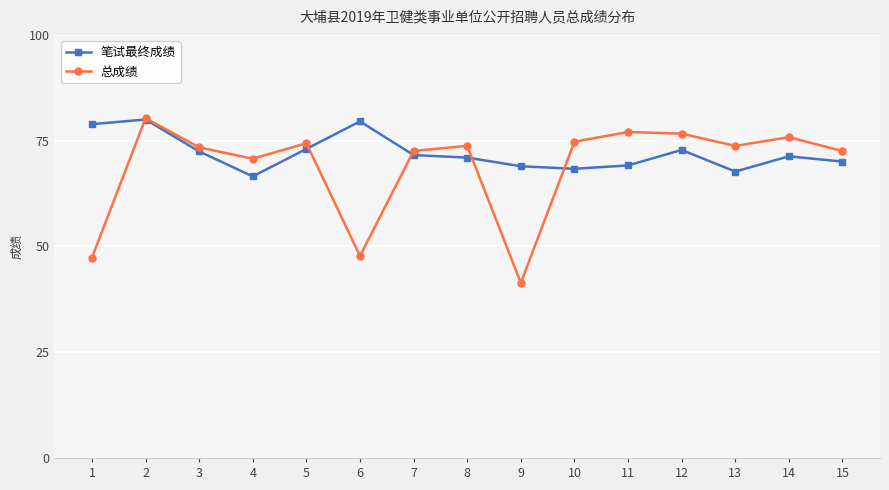

Which series has the largest range (max minus min)?

总成绩